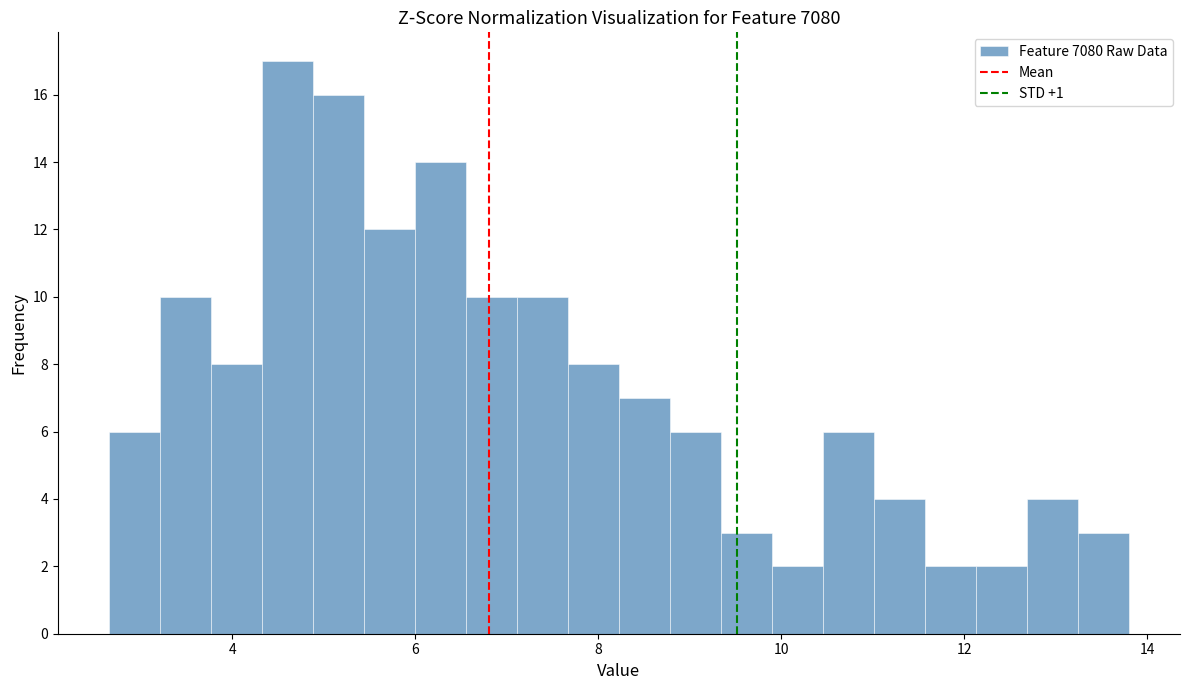

Read against the x-axis, roughly where is the centre of the tallest bar?

4.6